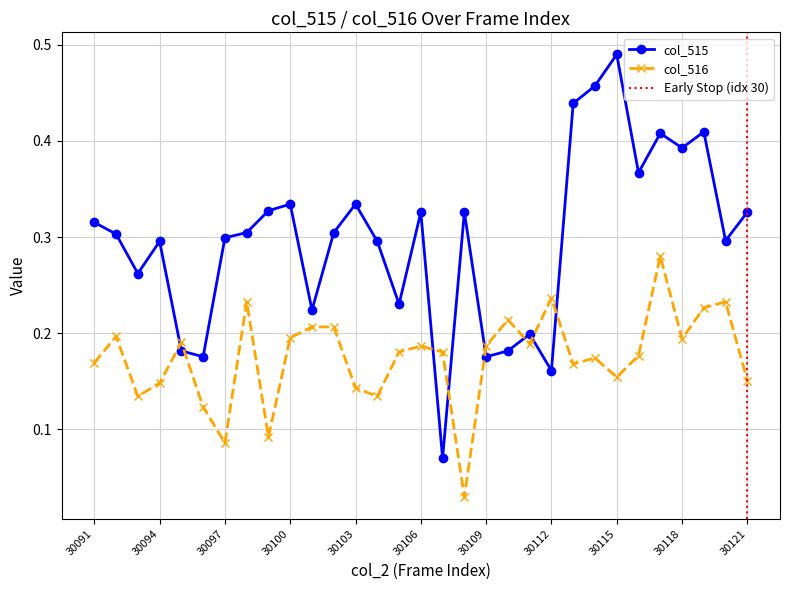

How many interior local peaks does the col_516 series have?

9